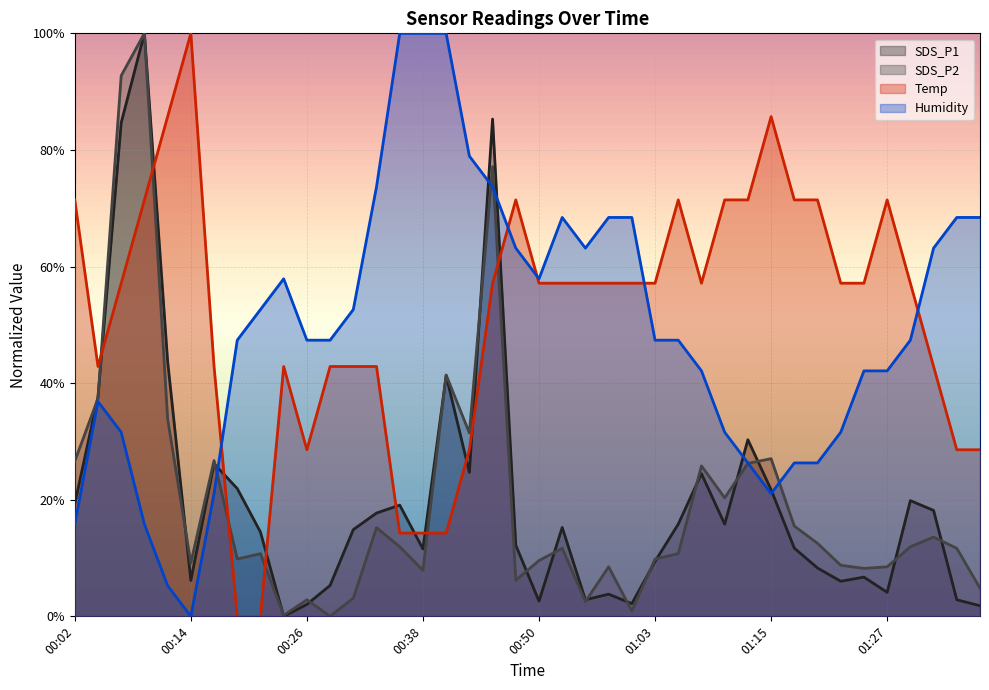

Which label corresponds to the largest value in the chart?

00:09